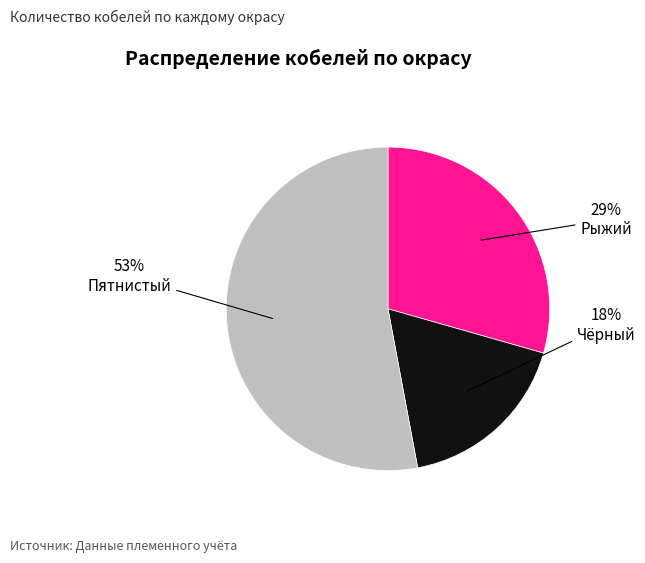

Between Пятнистый and Чёрный, which is larger?

Пятнистый